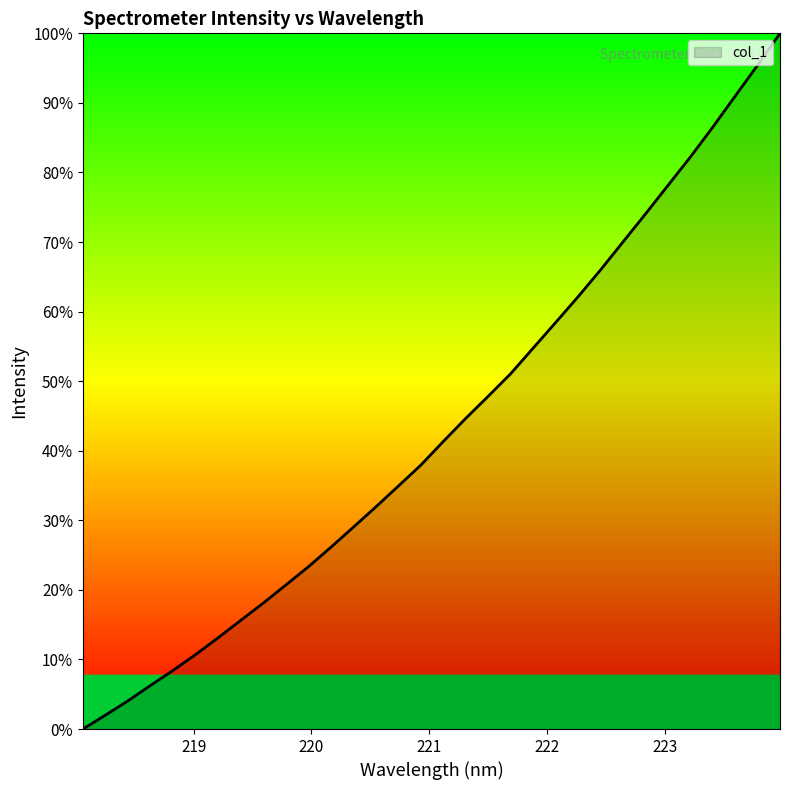

What is the greatest value displayed?

100.0